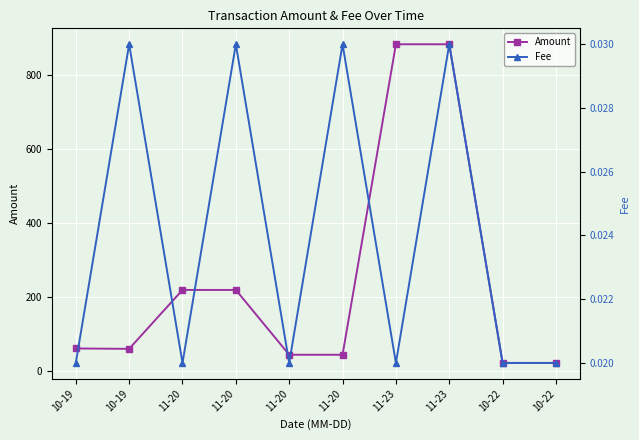

Is the value of Fee at 11-20 greater than the value of Amount at 10-19?

No